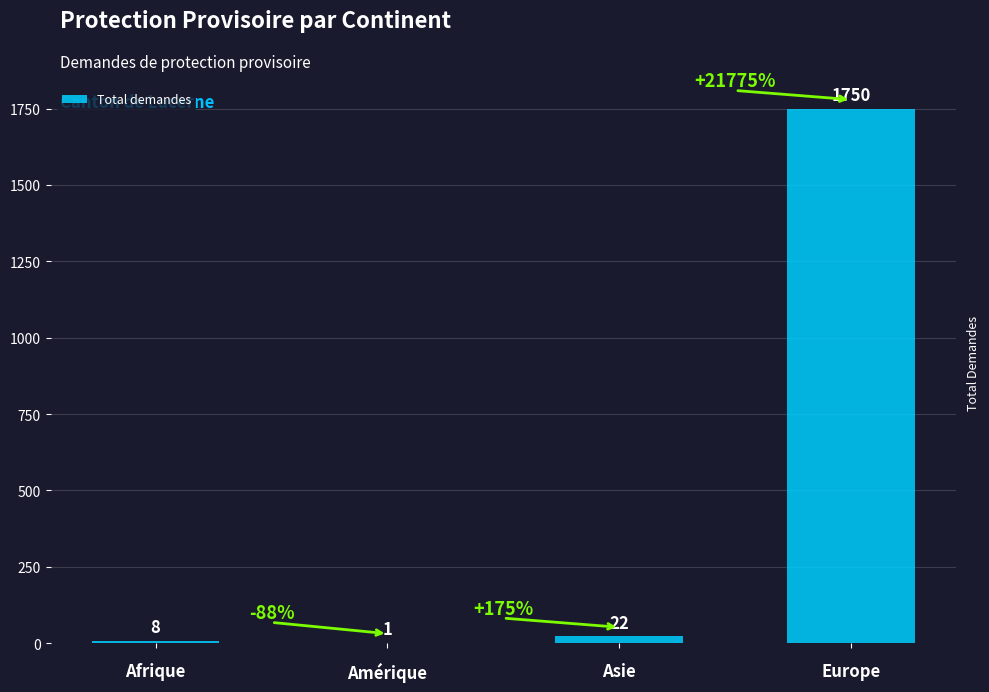

The value at Europe is 1750. True or false?

True